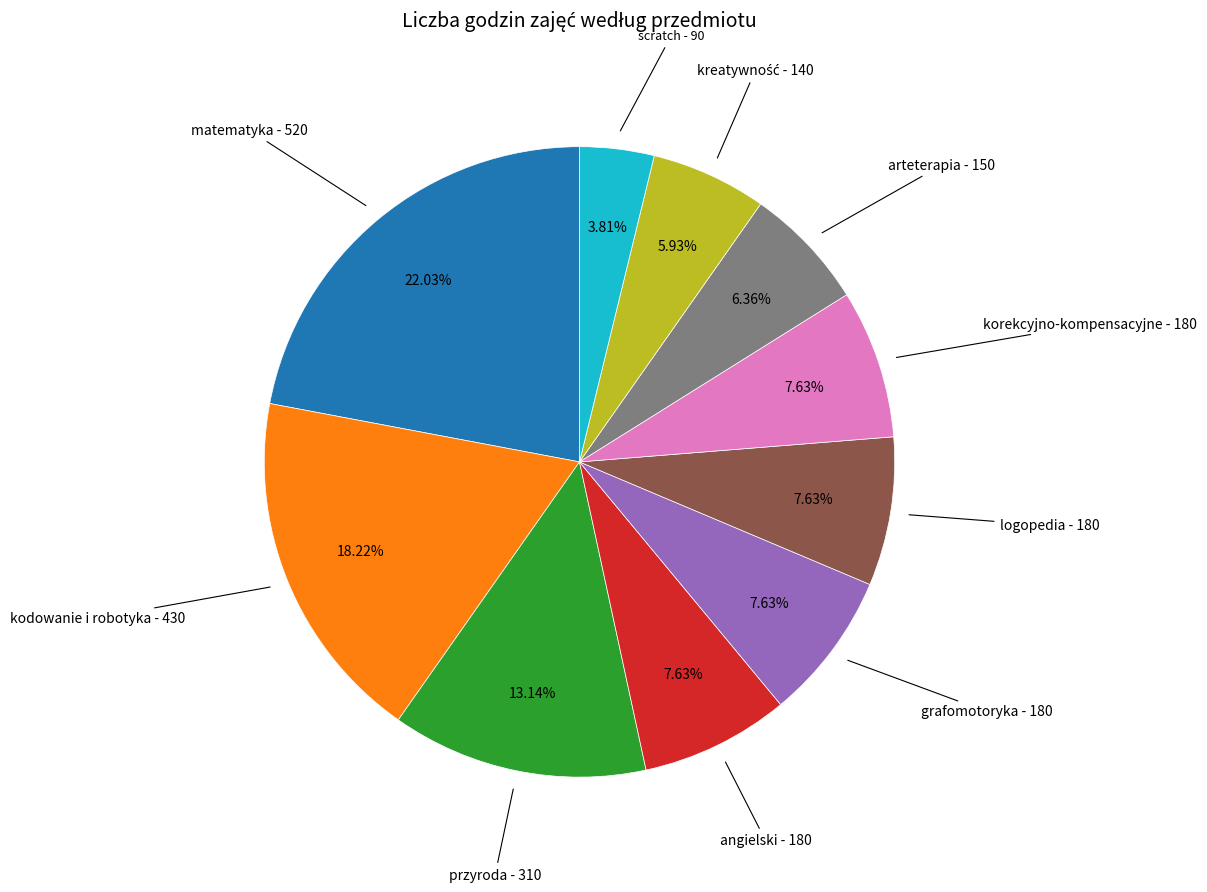

Is there any slice that represents more than half of the pie?

No